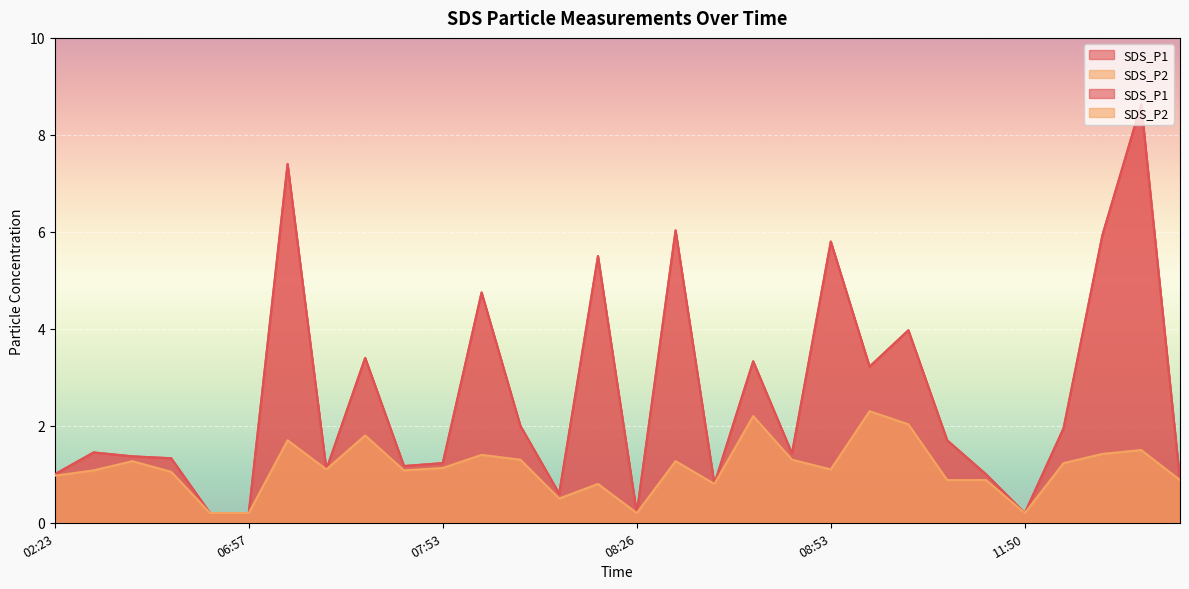

Reading left to right, transcribe all the data shown in this chart.

SDS_P1: 02:23=1.0	02:35=1.4	04:11=1.4	06:46=1.3	06:52=0.2	06:57=0.2	07:02=7.4	07:22=1.1	07:39=3.4	07:47=1.2	07:53=1.2	07:58=4.8	08:09=2.0	08:15=0.6	08:20=5.5	08:26=0.2	08:31=6.0	08:36=0.8	08:42=3.3	08:47=1.4	08:53=5.8	09:27=3.2	09:53=4.0	11:18=1.7	11:24=1.0	11:50=0.2	12:19=1.9	12:24=5.9	12:33=8.6	12:38=0.9
SDS_P2: 02:23=1.0	02:35=1.1	04:11=1.3	06:46=1.1	06:52=0.2	06:57=0.2	07:02=1.7	07:22=1.1	07:39=1.8	07:47=1.1	07:53=1.1	07:58=1.4	08:09=1.3	08:15=0.5	08:20=0.8	08:26=0.2	08:31=1.3	08:36=0.8	08:42=2.2	08:47=1.3	08:53=1.1	09:27=2.3	09:53=2.0	11:18=0.9	11:24=0.9	11:50=0.2	12:19=1.2	12:24=1.4	12:33=1.5	12:38=0.9